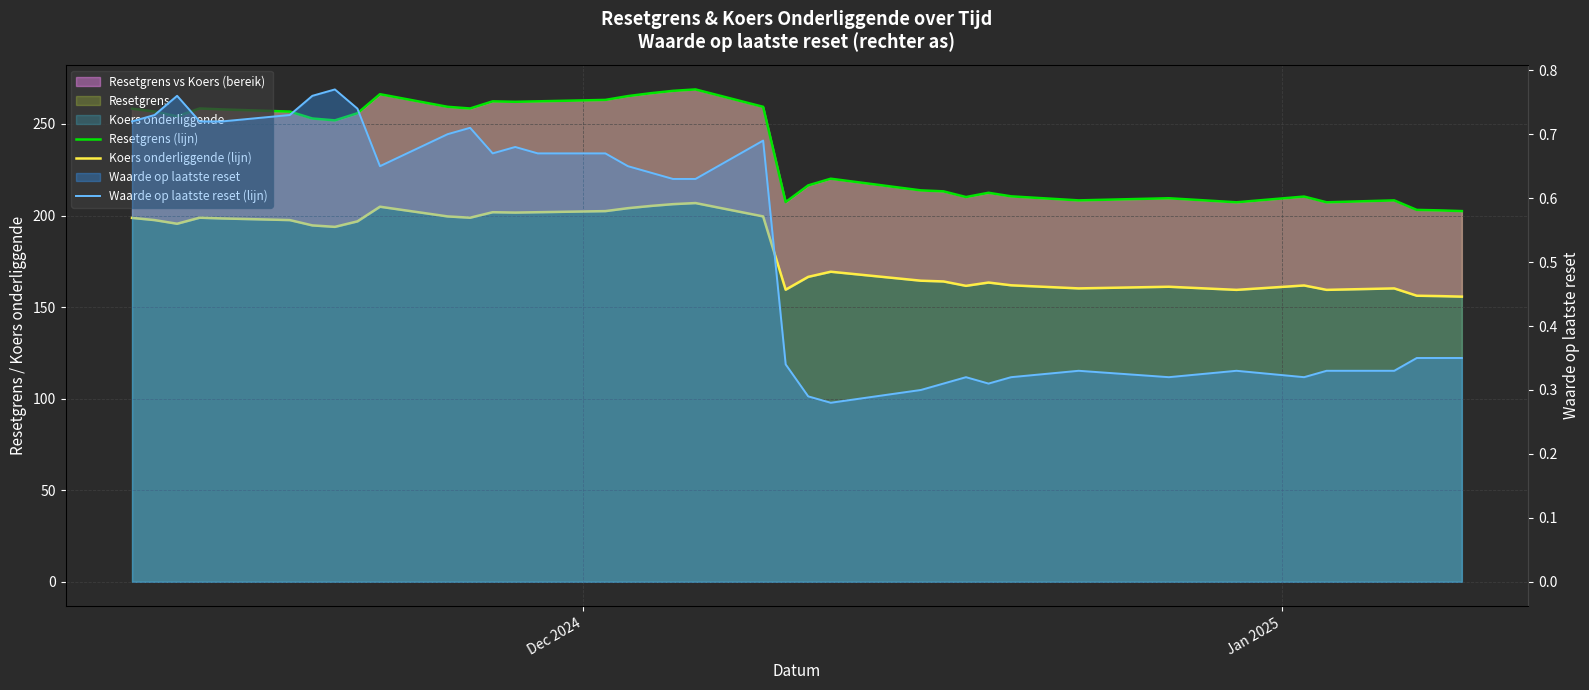

What is the maximum value shown in the chart?

268.8